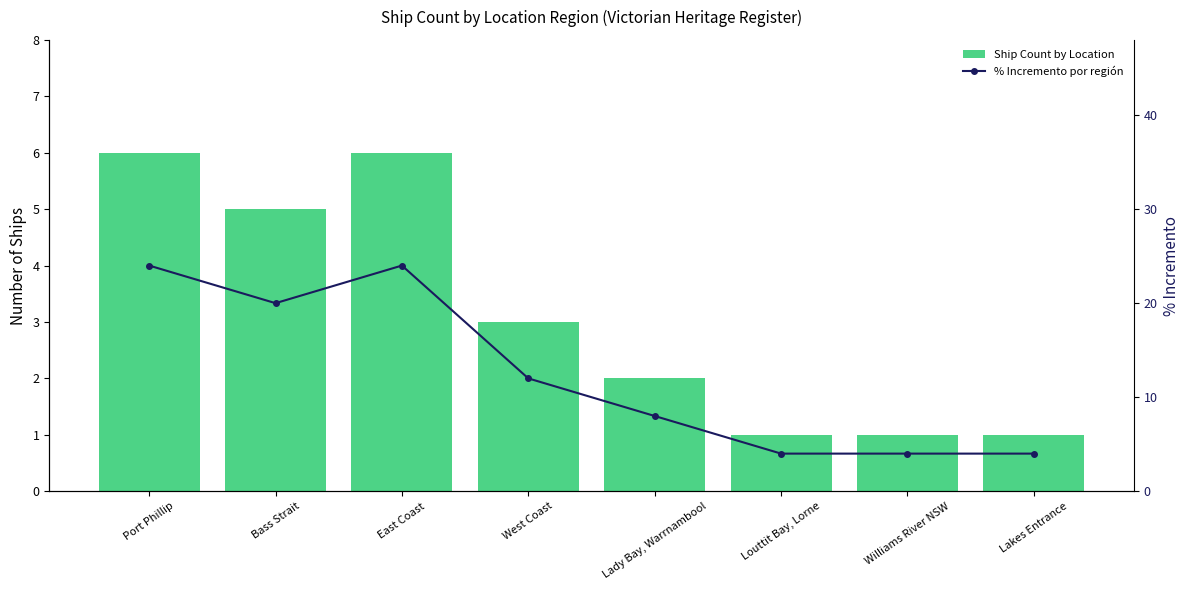

What is the value of the % Incremento por región bar at the 4th from the left?

12